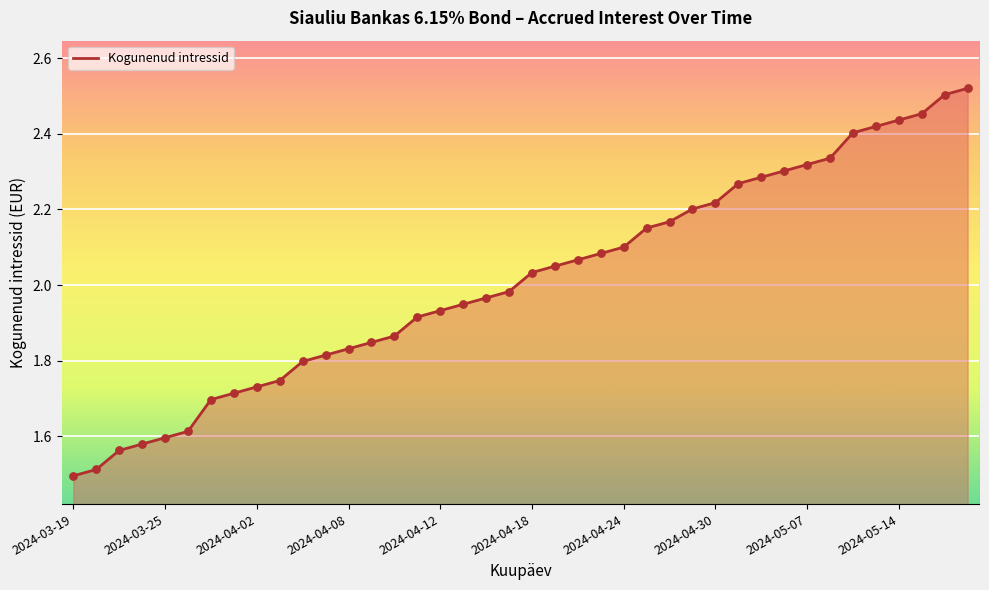

What is the difference between the maximum and minimum values?

1.0